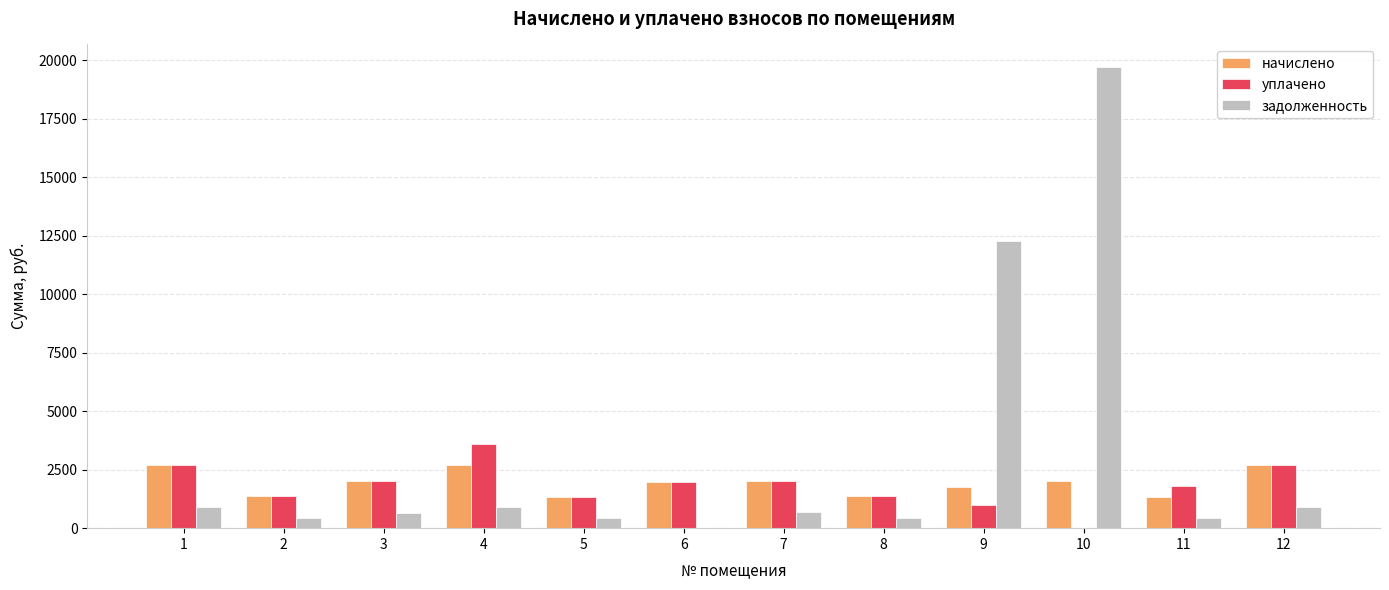

Where is задолженность nearest to the value 9844?

9